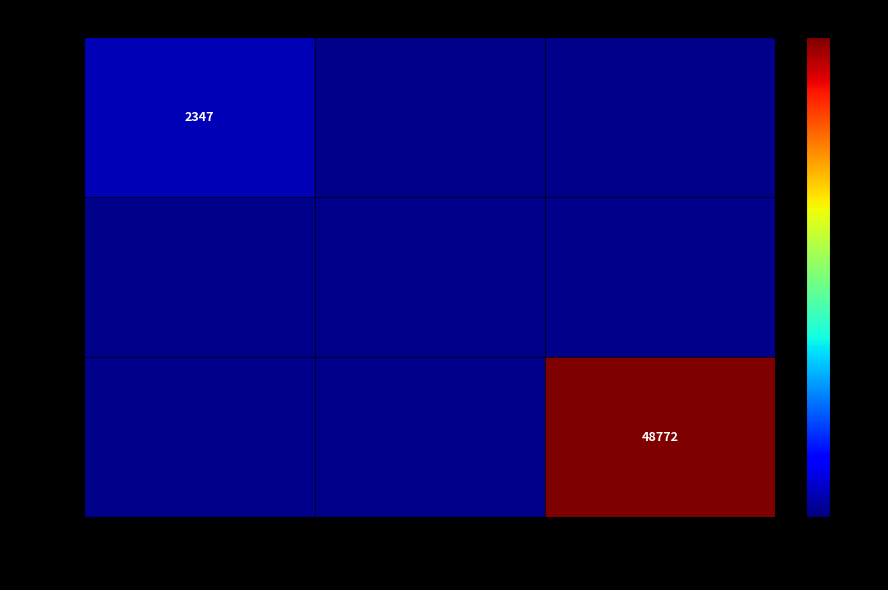

At how many categories does at least one series exceed 2349?

1